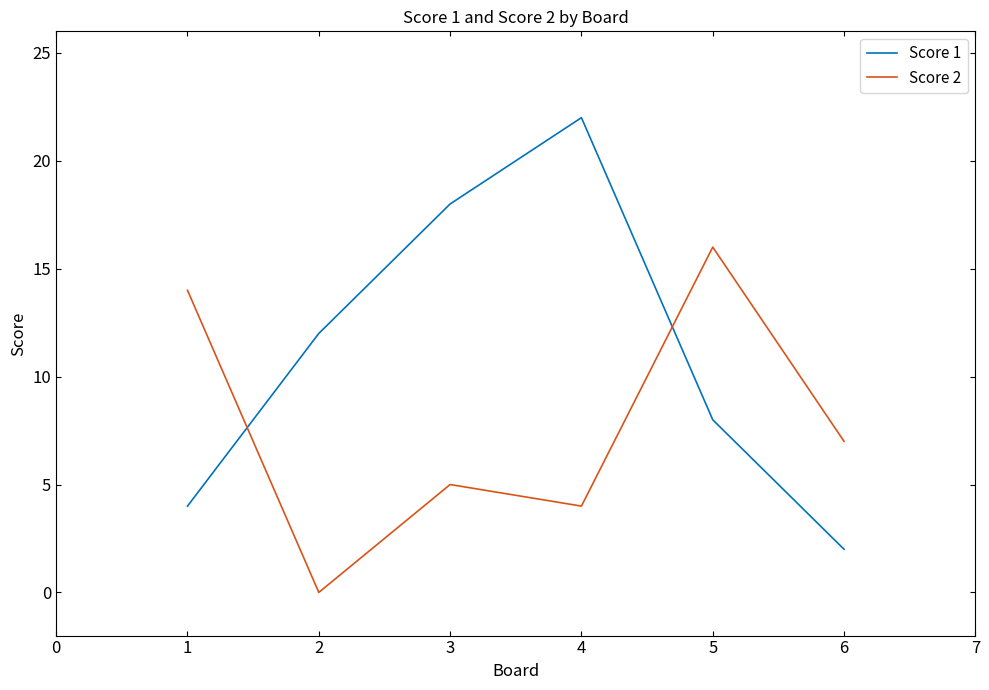

What is the spread (max minus min) of values at 1?

10